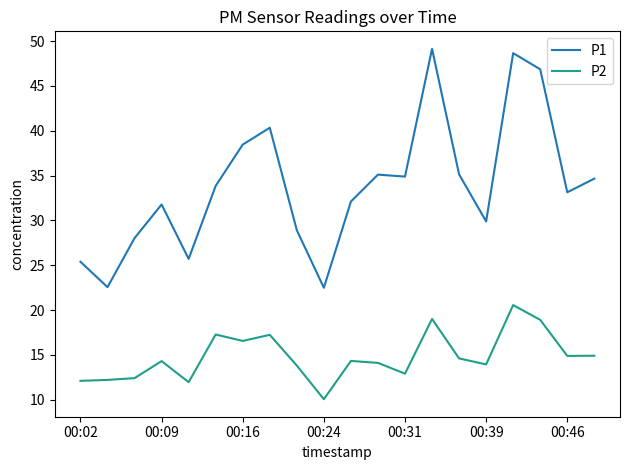

How many lines are shown in the chart?

2